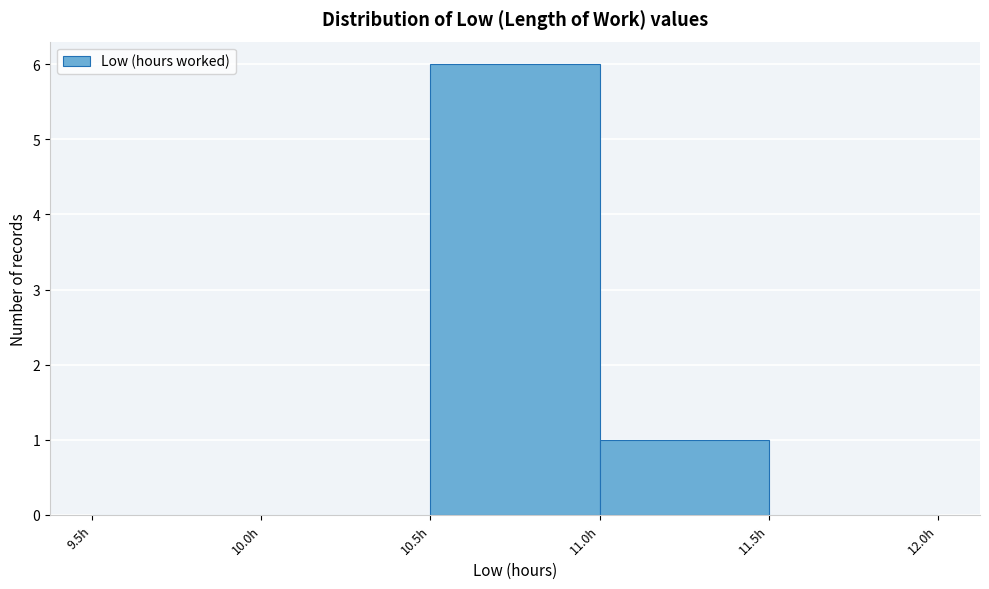

What is the height of the bar covering 10.5 to 11.0 on the x-axis? The values are not printed on the chart, so give them approximately, as read against the axis.

6